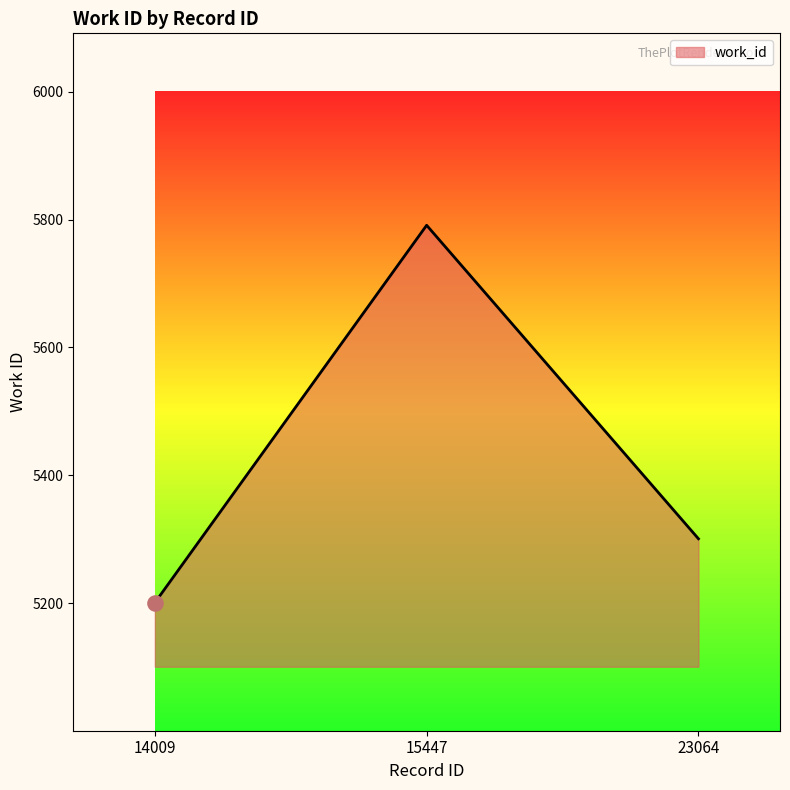

Between 14009 and 23064, which is larger?

23064